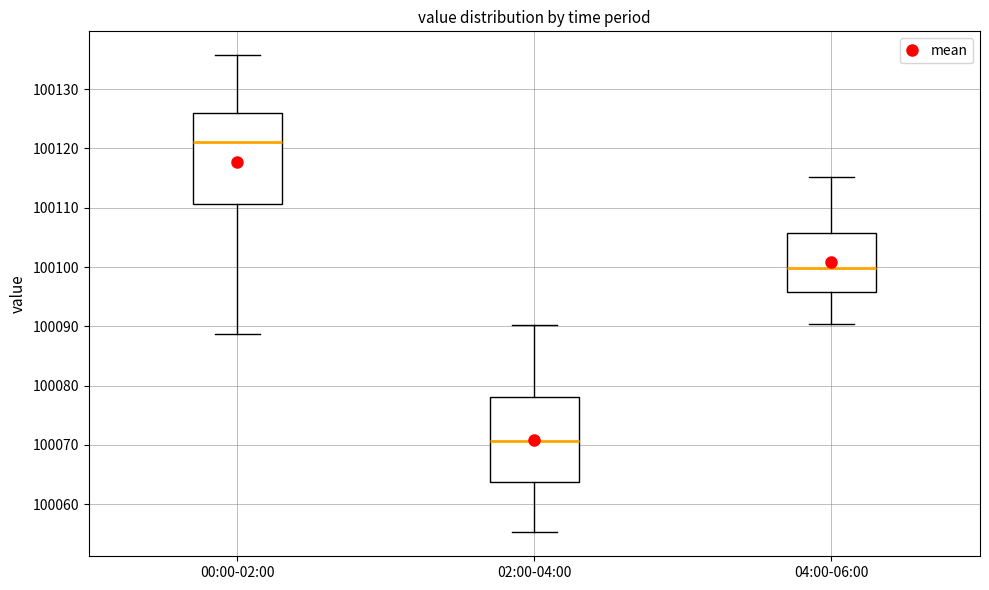

Reading left to right, read every box against the y-axis: the position of its median line, the range the box covers, and the ends of its whiskers. The values are not printed on the chart, so give them approximately, as read against the axis.

00:00-02:00: median 100121, box 100111 to 100126, whiskers 100089 to 100136
02:00-04:00: median 100071, box 100064 to 100078, whiskers 100055 to 100090
04:00-06:00: median 100100, box 100096 to 100106, whiskers 100090 to 100115